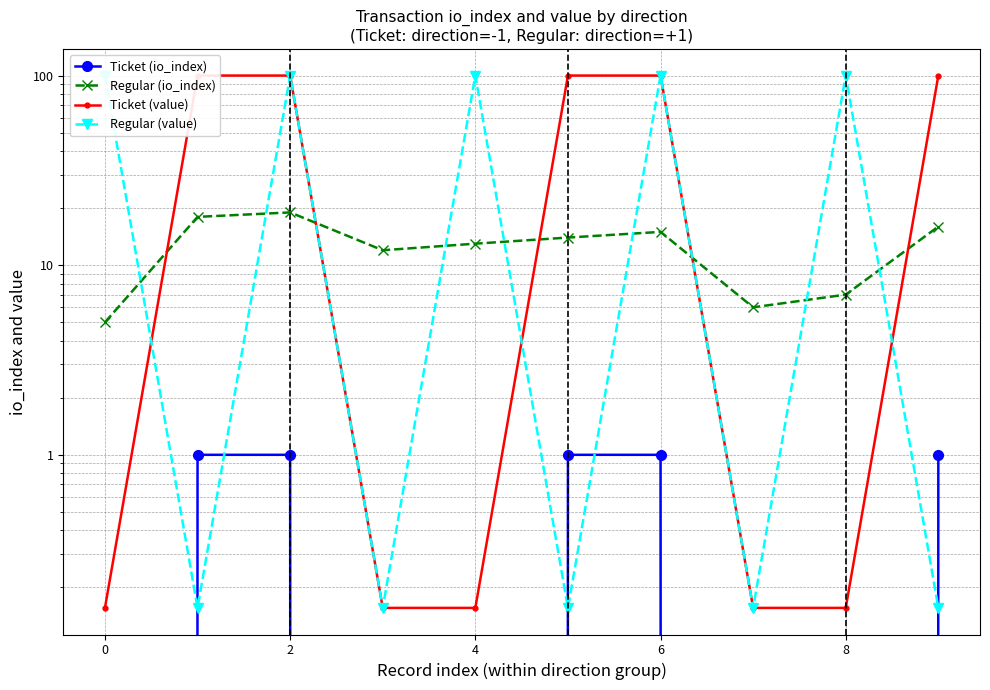

Reading right to left, transcribe all the data shown in this chart.

Ticket (io_index): 1.0	0.0	0.0	1.0	1.0	0.0	0.0	1.0	1.0	0.0
Regular (io_index): 16.0	7.0	6.0	15.0	14.0	13.0	12.0	19.0	18.0	5.0
Ticket (value): 100.2	0.2	0.2	100.2	100.2	0.2	0.2	100.2	100.2	0.2
Regular (value): 0.2	100.2	0.2	100.2	0.2	100.2	0.2	100.2	0.2	100.2